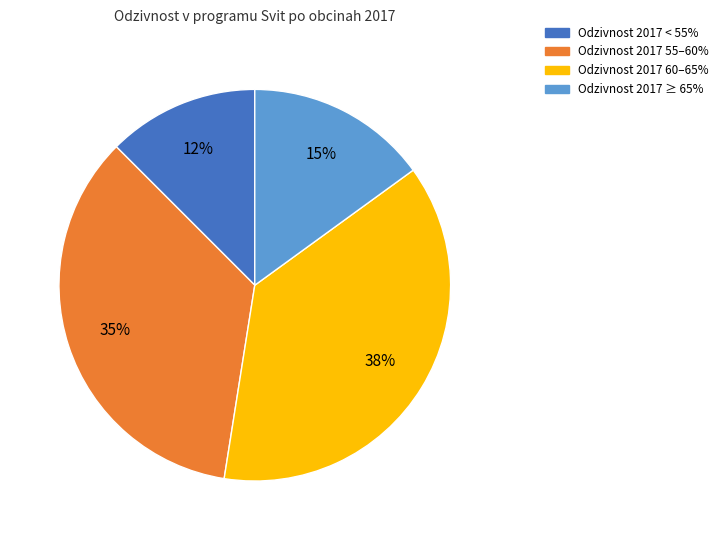

Which has a higher value, Odzivnost 2017 60–65% or Odzivnost 2017 ≥ 65%?

Odzivnost 2017 60–65%